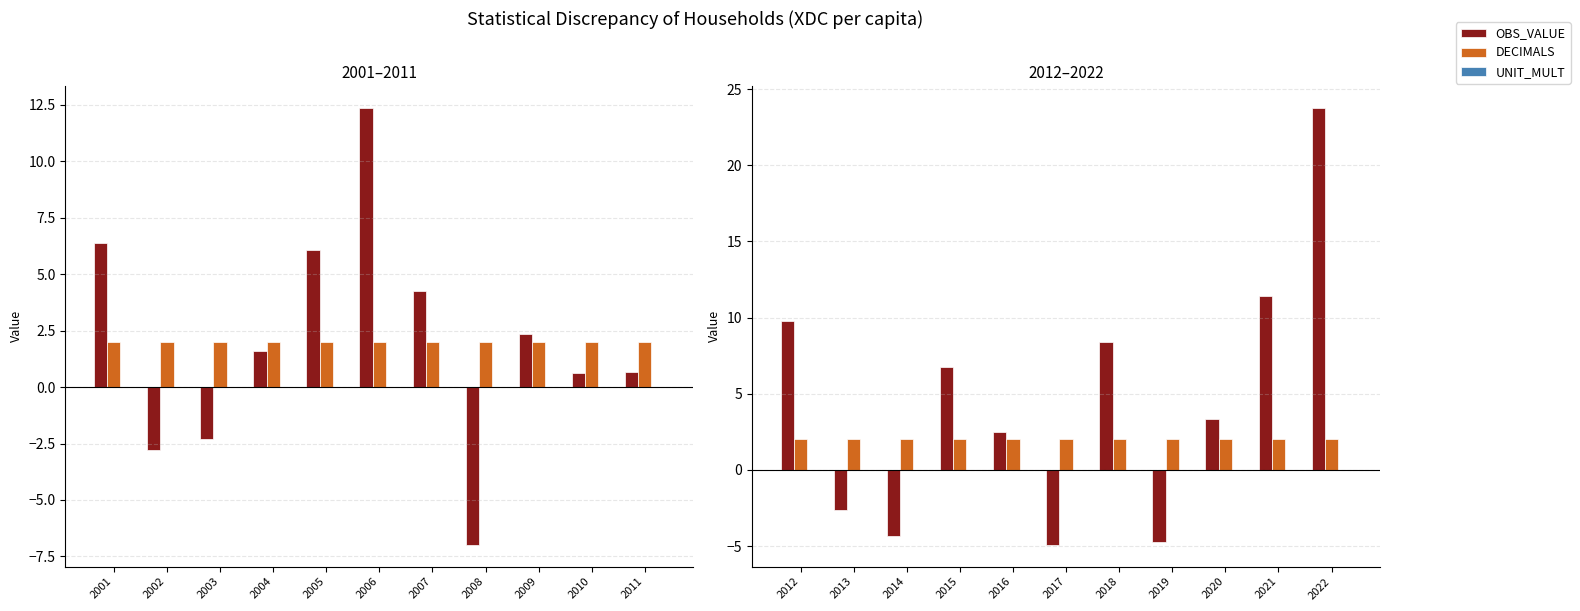

Which has a higher value, 2016 or 2012?

2012